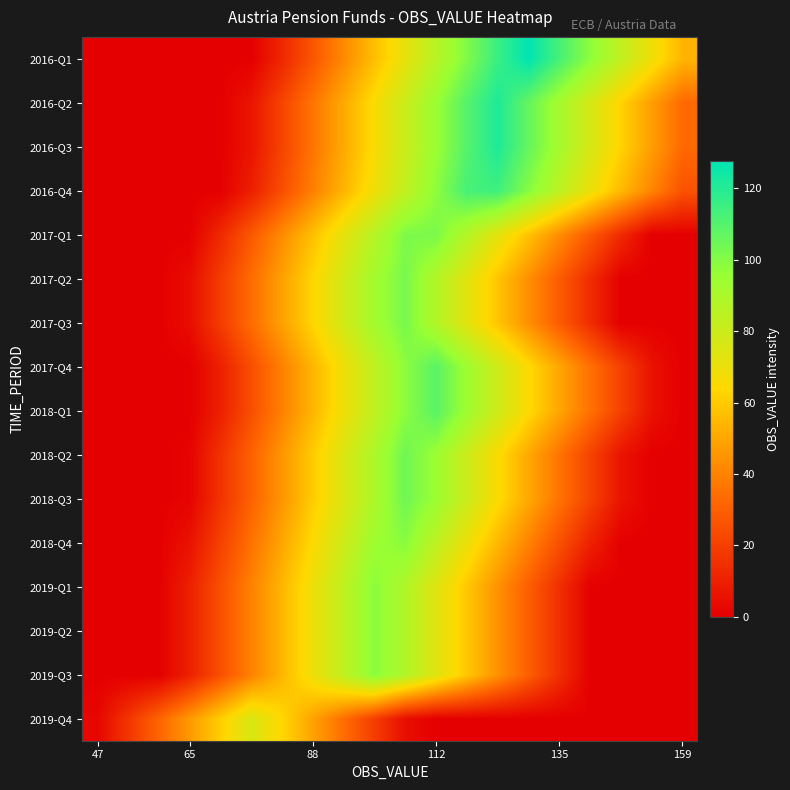

At how many categories does at least one series exceed 119?

2